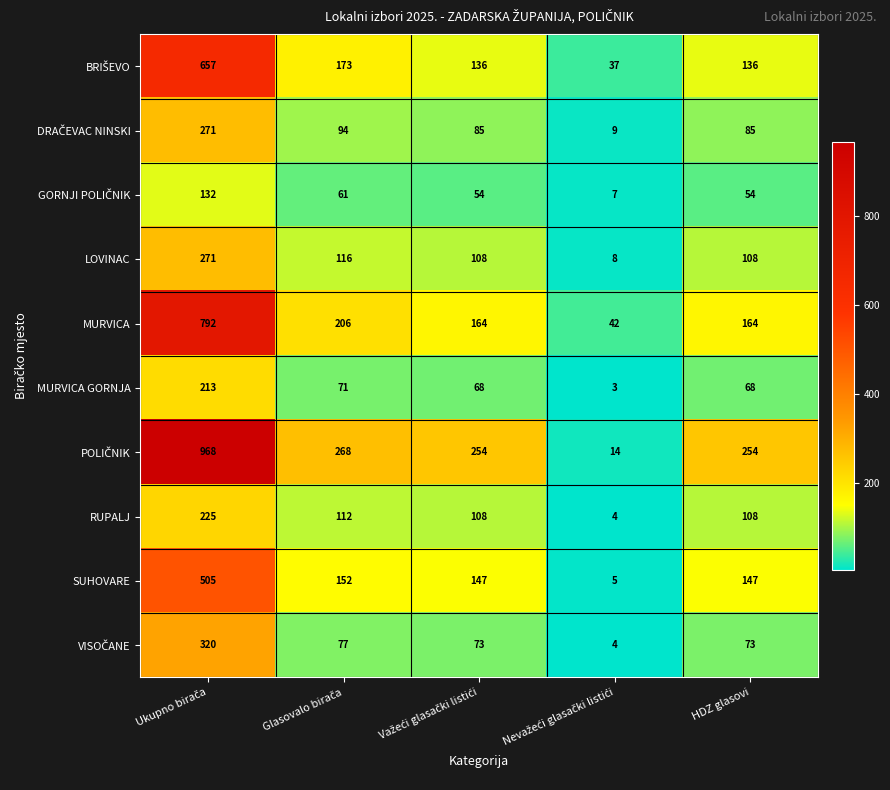

What is the greatest value displayed?

968